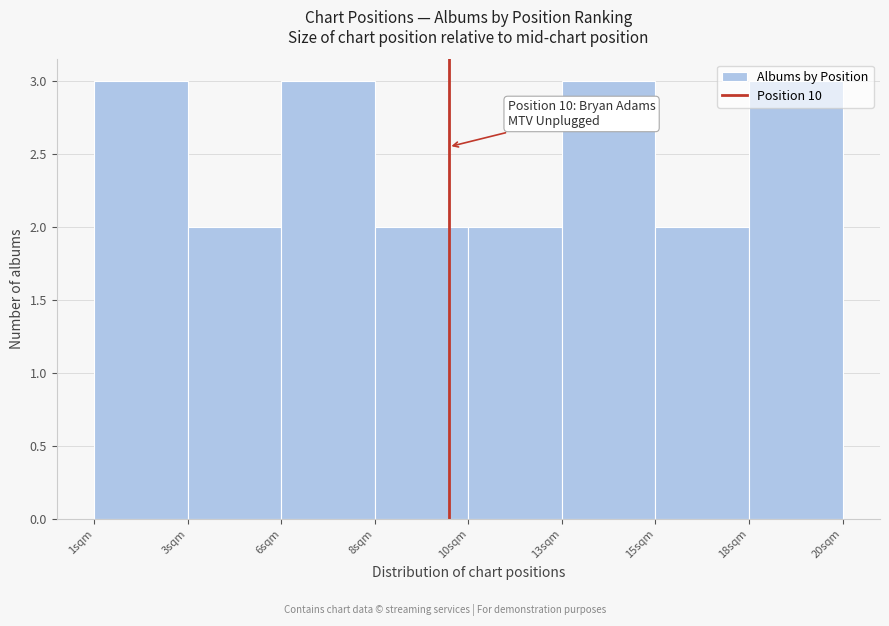

What is the ratio of the value at 18sqm to the value at 13sqm?

1.0